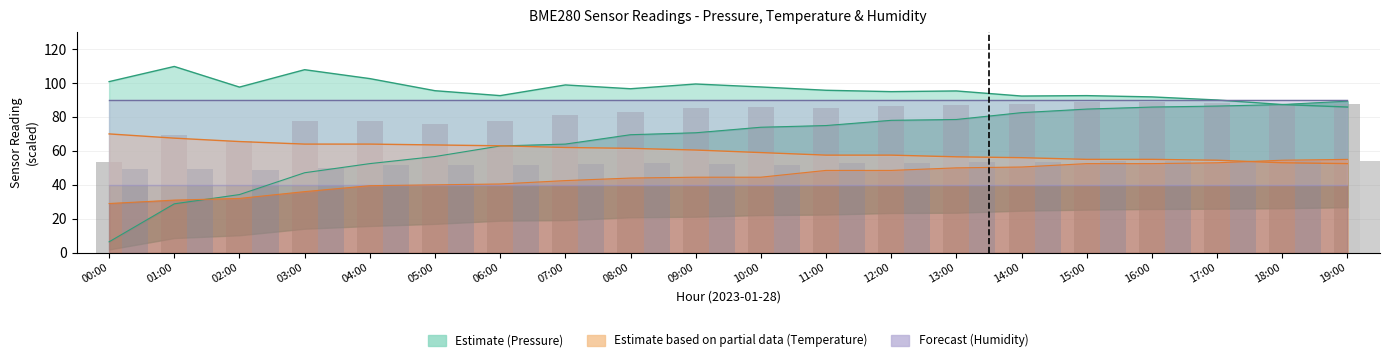

Which series has the largest total across all categories?

pressure_upper